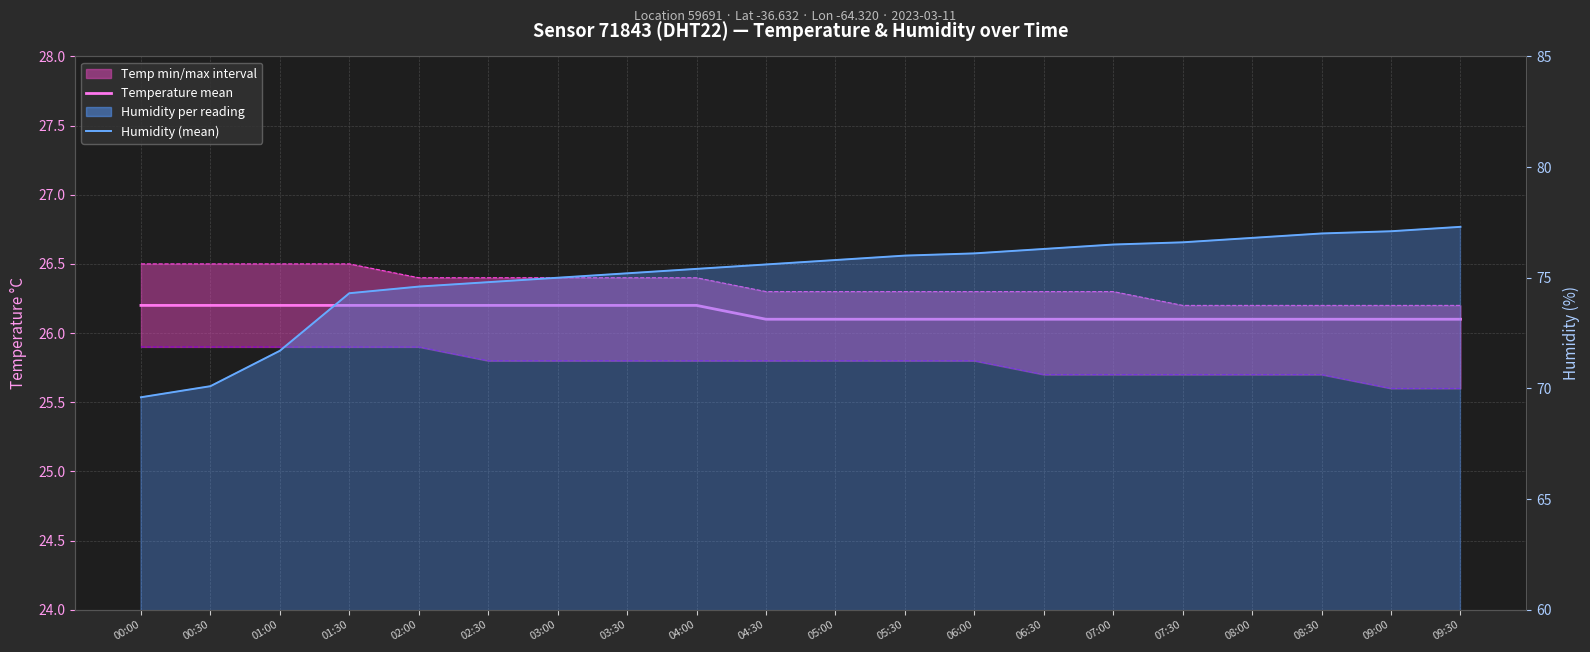

What is the greatest value displayed?

77.3